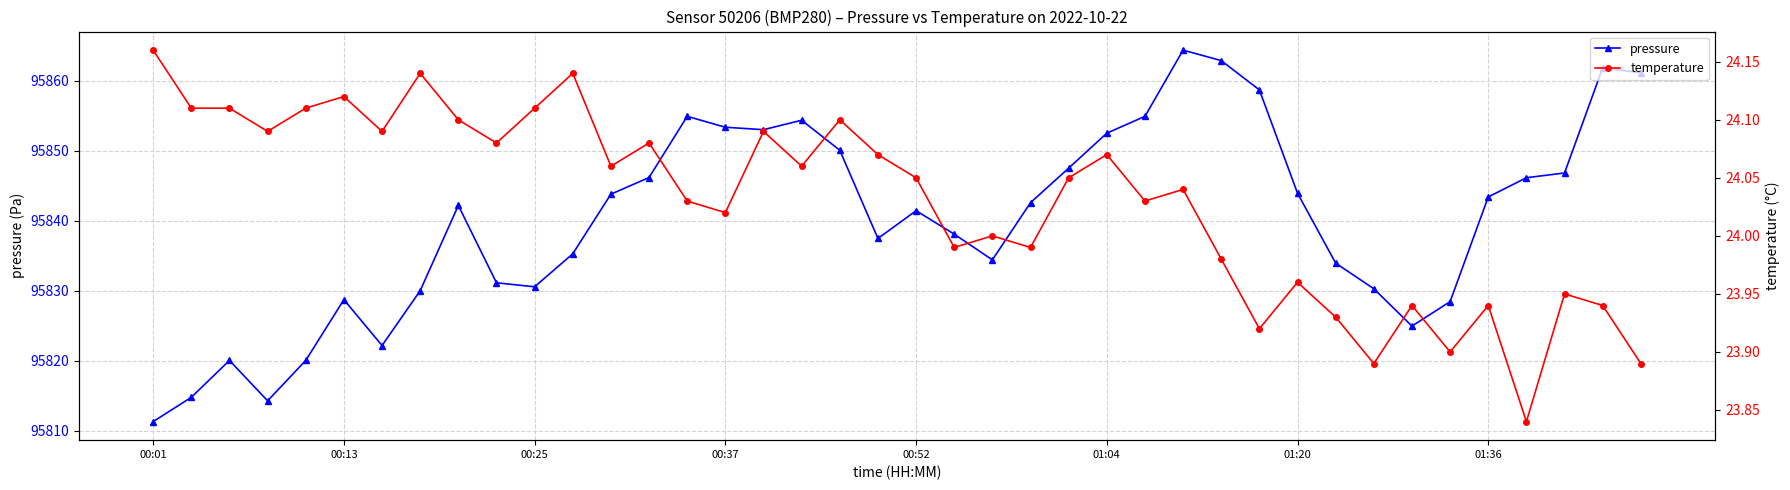

True or false: pressure has more than 0 interior local peaks.

True